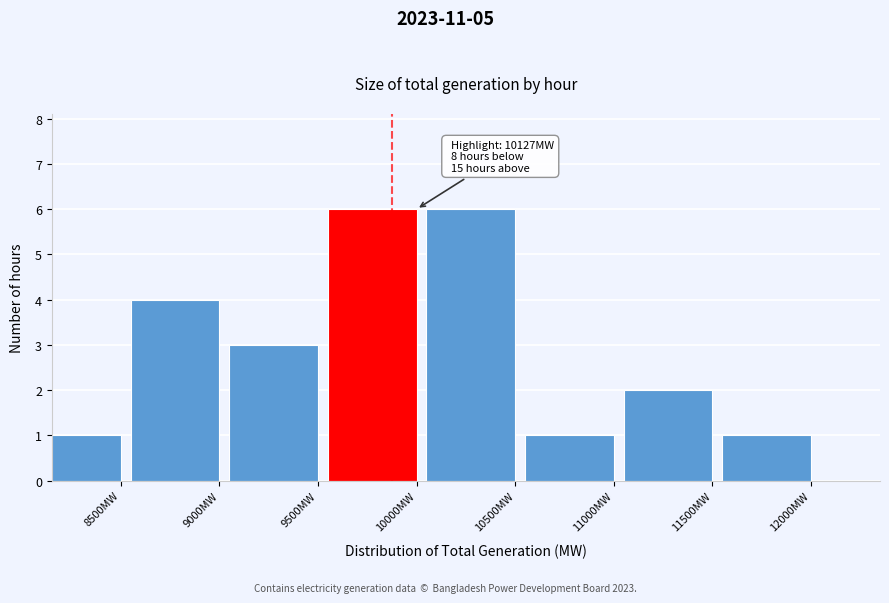

Reading right to left, list all the values displayed in this chart.

1	2	1	6	6	3	4	1